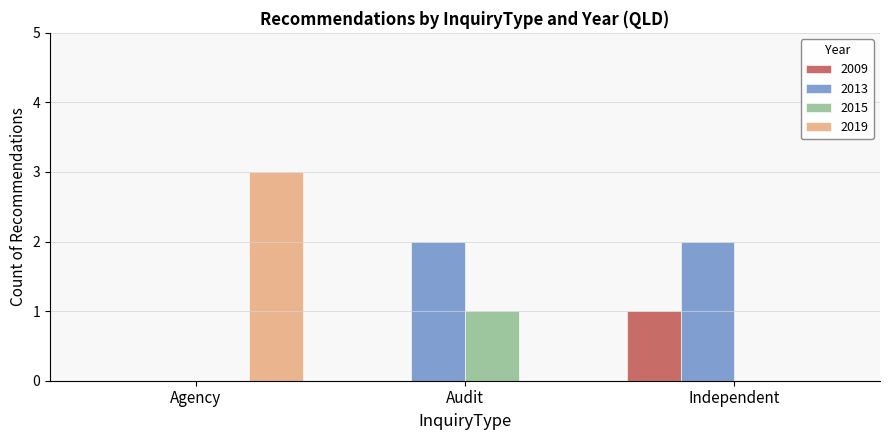

What is the total value across all series at Independent?

3